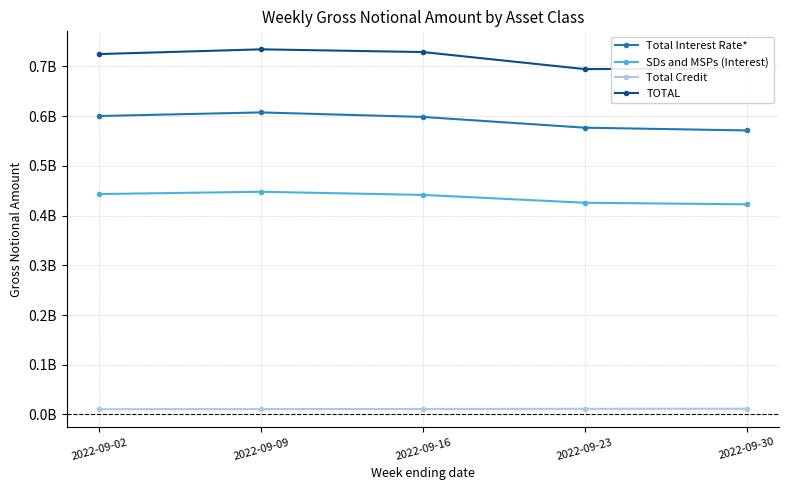

What is the difference between the highest and lowest values at 2022-09-16?

717816750